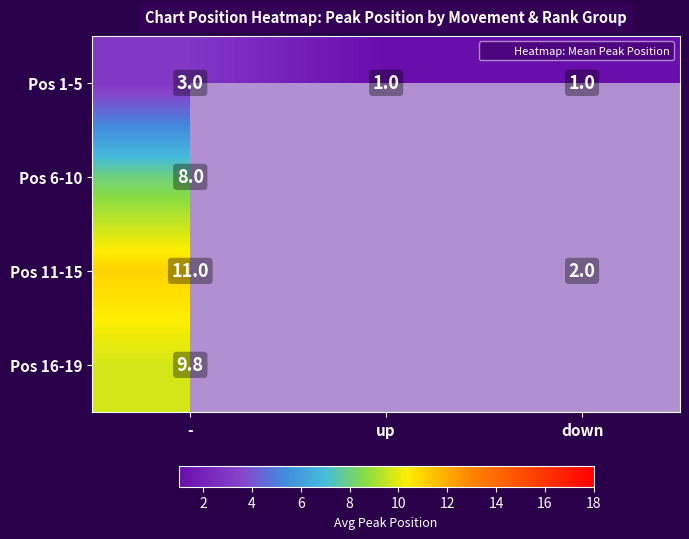

Which category has the highest value across all series?

-